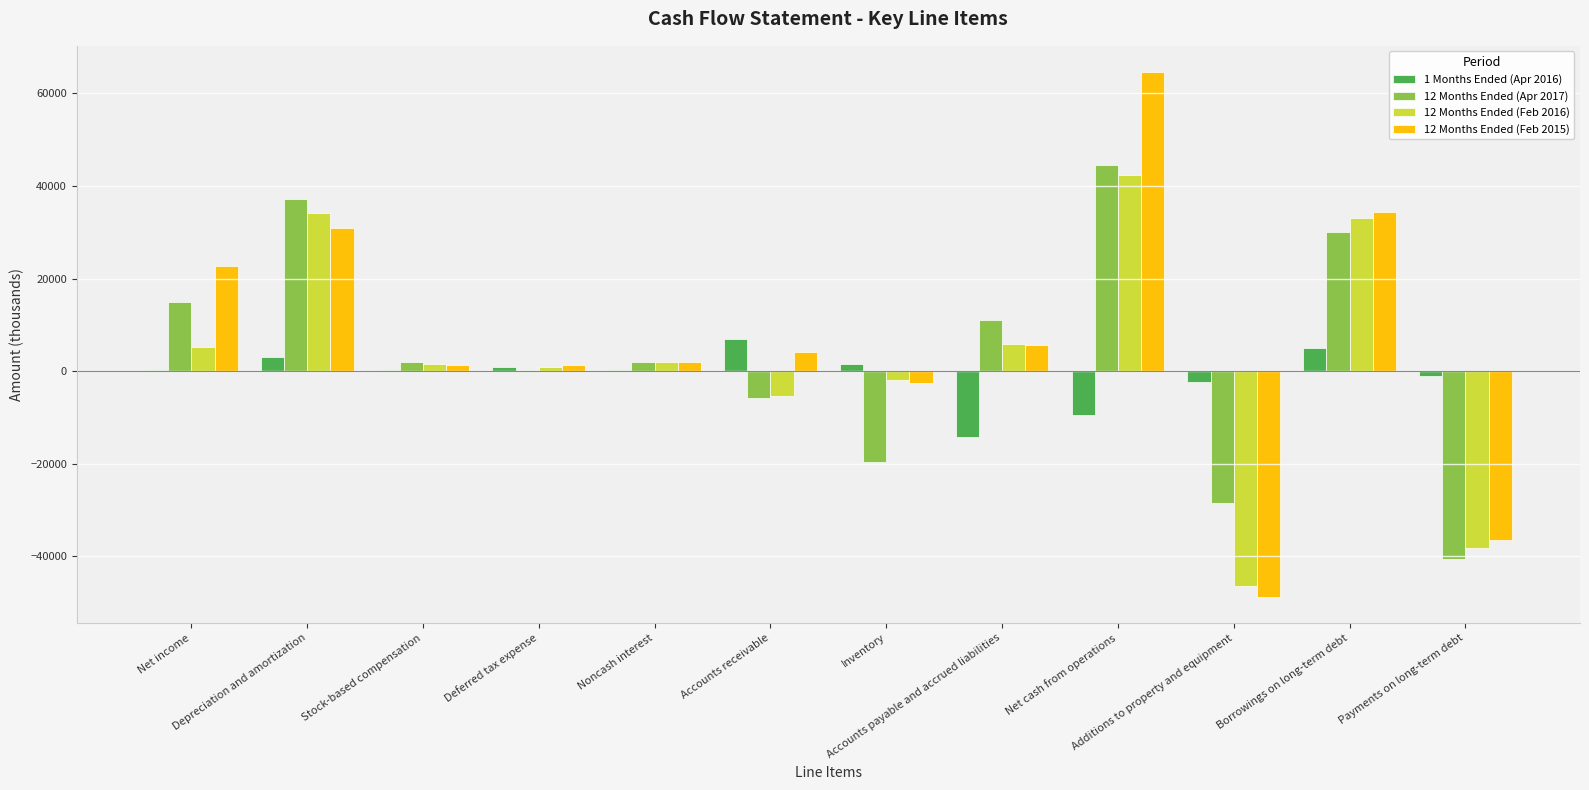

List the labels in order of 12 Months Ended (Feb 2016) value, smallest first.

Additions to property and equipment, Payments on long-term debt, Accounts receivable, Inventory, Deferred tax expense, Stock-based compensation, Noncash interest, Net income, Accounts payable and accrued liabilities, Borrowings on long-term debt, Depreciation and amortization, Net cash from operations